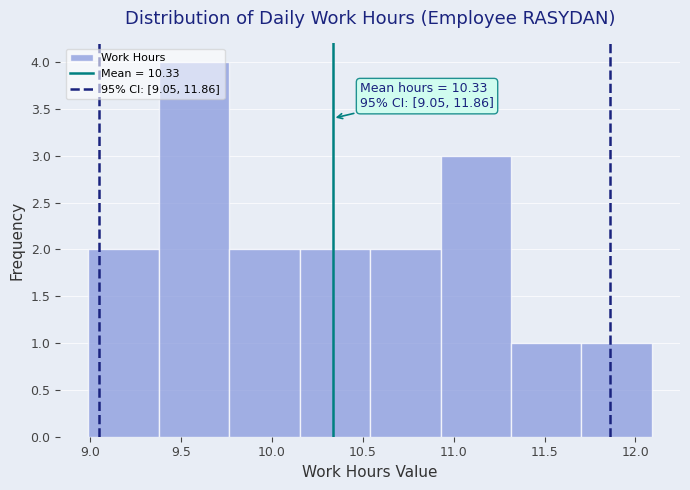

Over which range of the x-axis is the bar tallest?

9.40 to 9.75